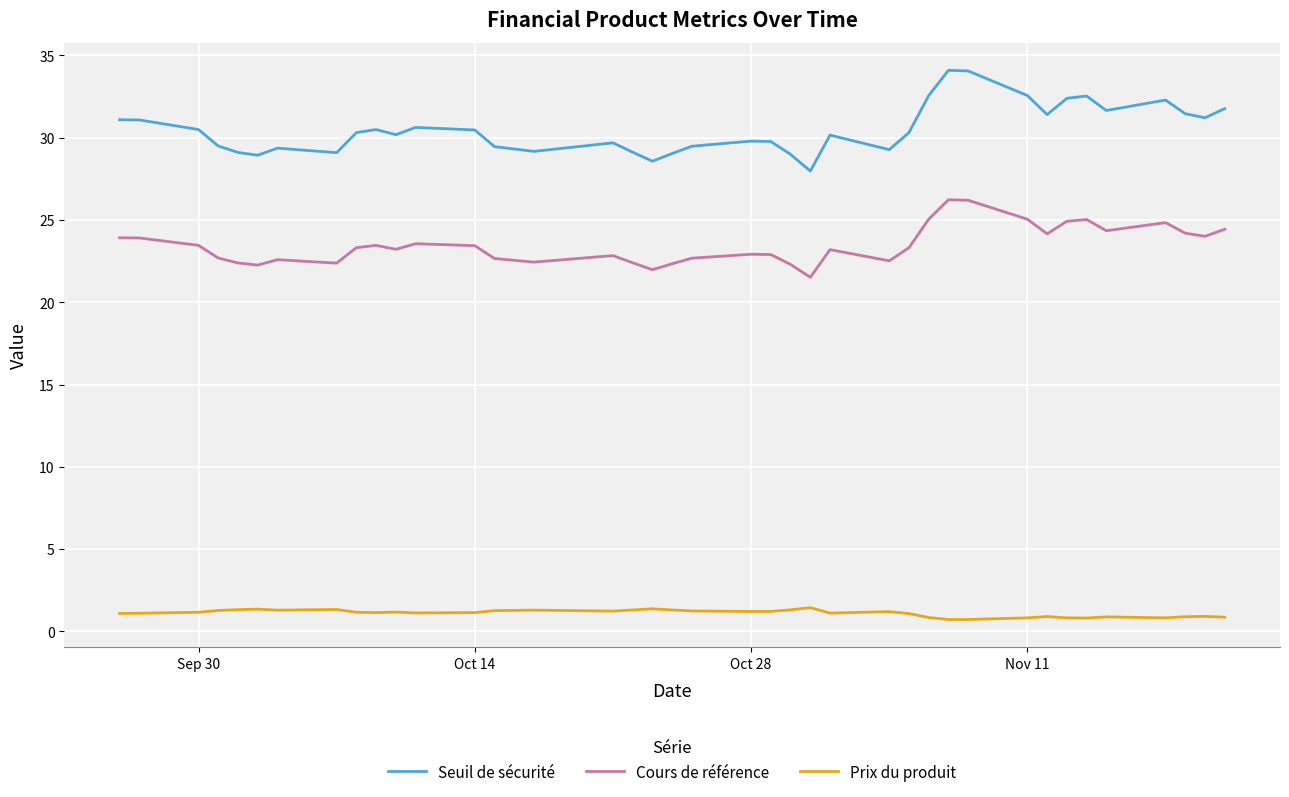

List the series in order of their overall mean, highest first.

Seuil de sécurité, Cours de référence, Prix du produit